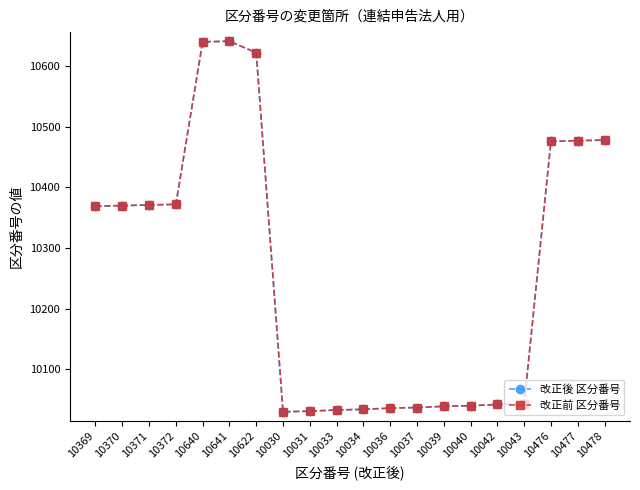

What is the average value of the 改正前 区分番号 series?

10259